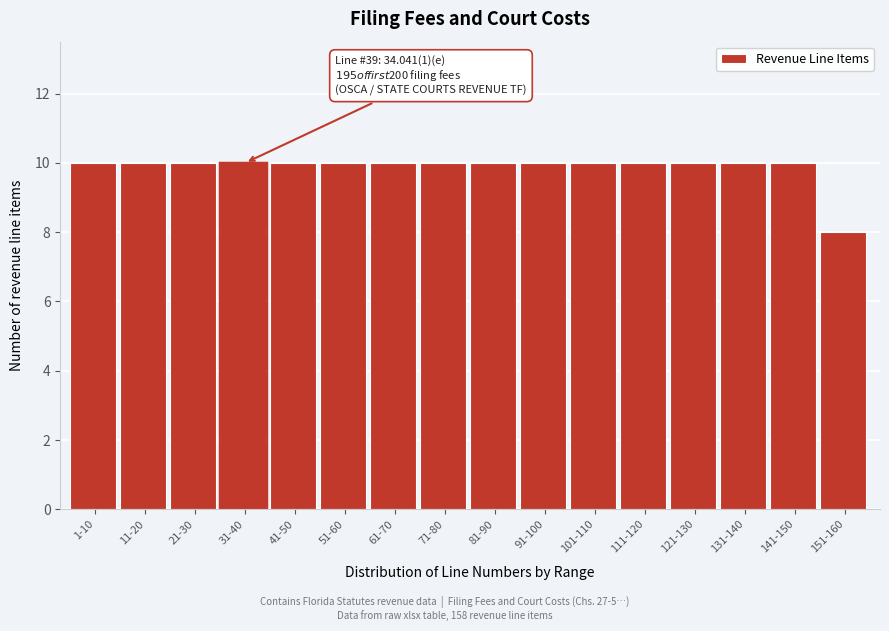

Reading right to left, what are all the values shown in this chart?

151-160=8	141-150=10	131-140=10	121-130=10	111-120=10	101-110=10	91-100=10	81-90=10	71-80=10	61-70=10	51-60=10	41-50=10	31-40=10	21-30=10	11-20=10	1-10=10